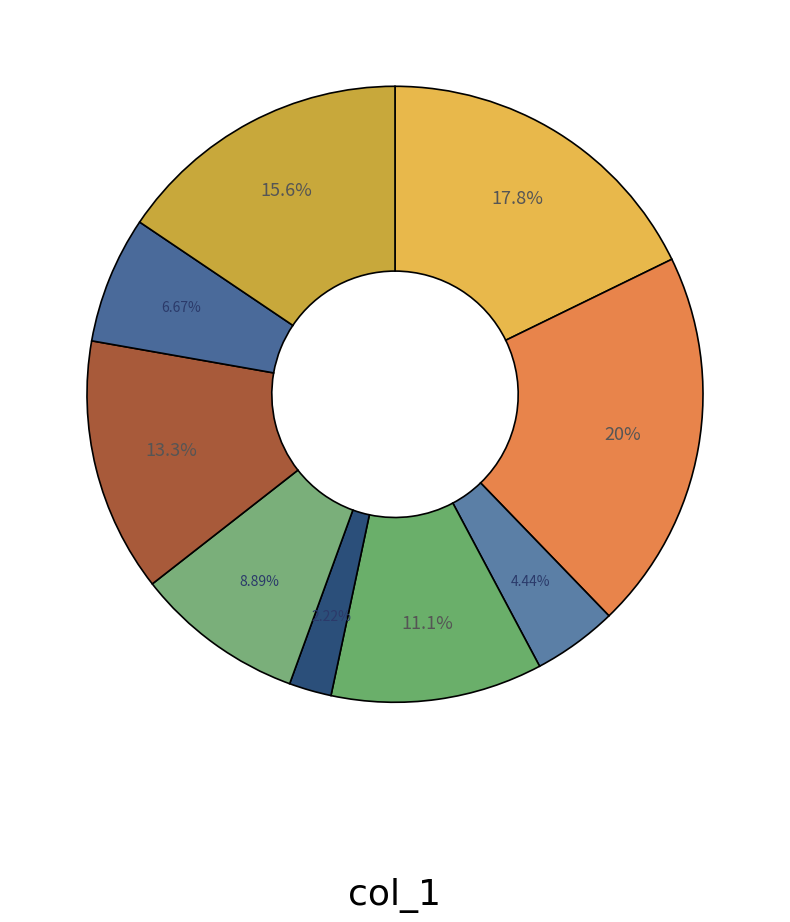

Rank the categories by value from lowest to highest.

5, 8, 2, 9, 3, 7, 4, 6, 1